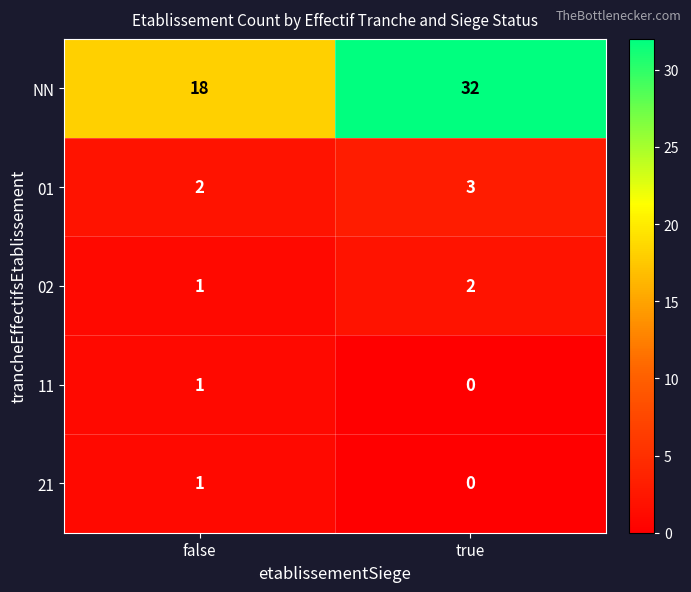

At how many categories does at least one series exceed 9?

2